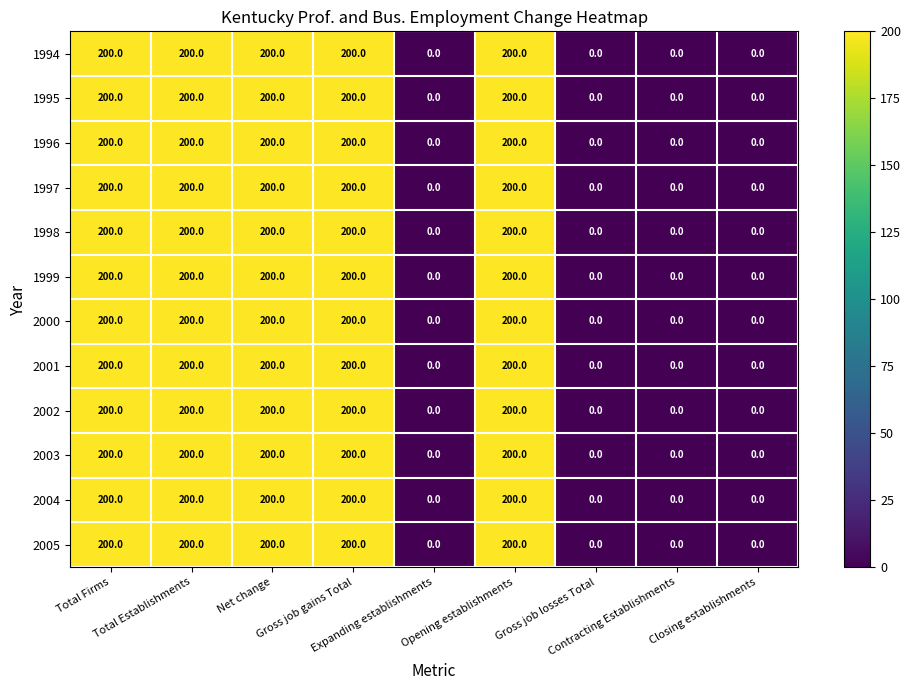

Count the 1997 values in the range 0 to 200.

9